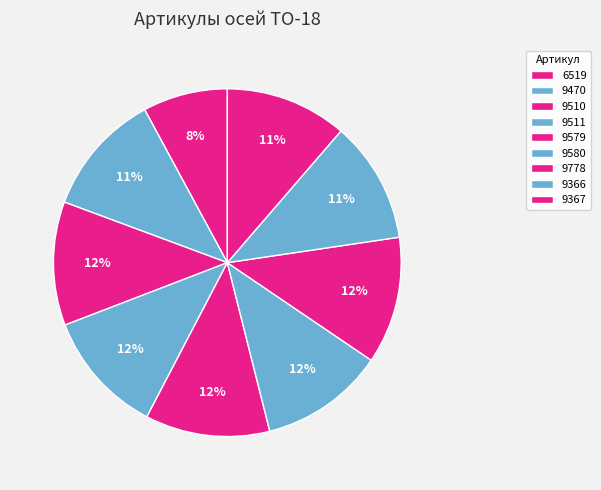

What is the ratio of the value at 6519 to the value at 9367?

0.7